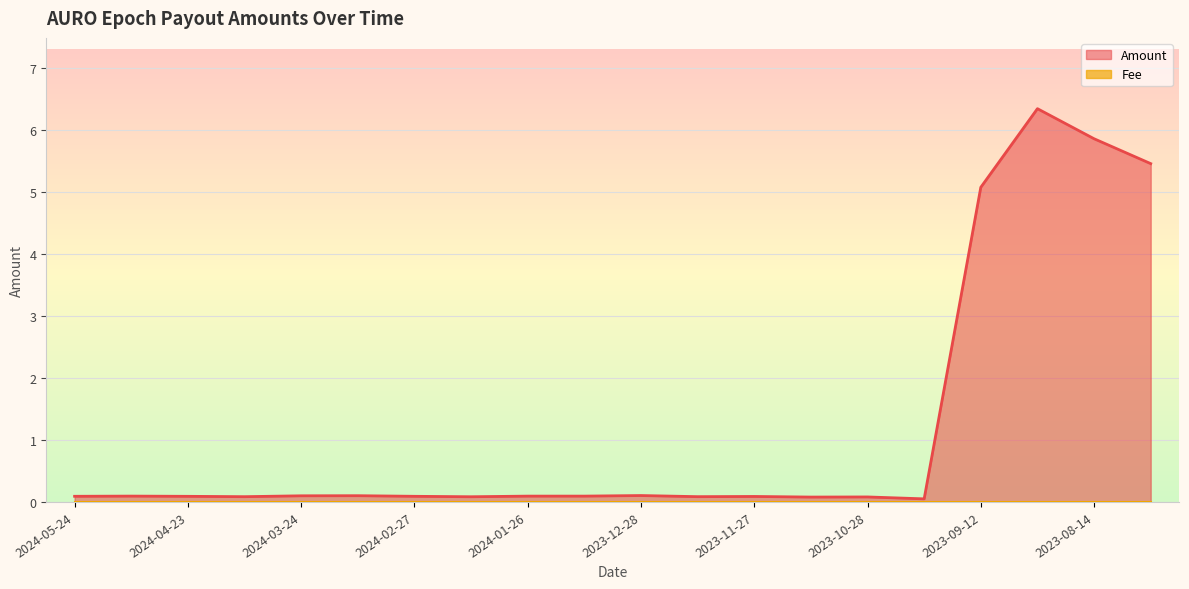

At which label is the value closest to 3?

2023-09-12